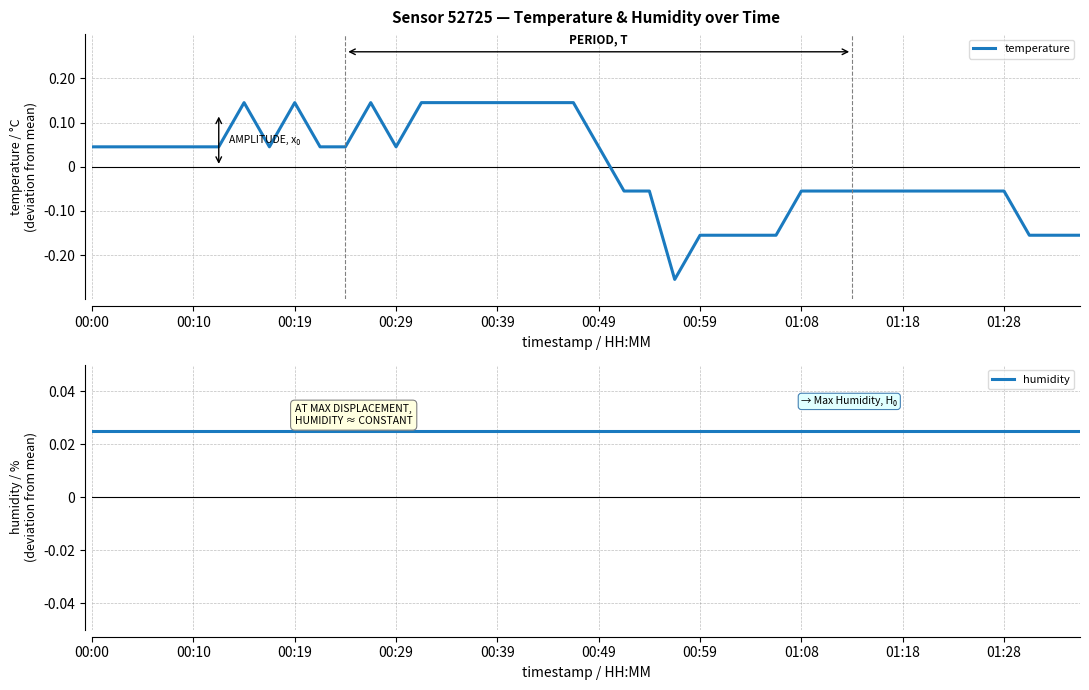

At which label does temperature first exceed 0?

00:00